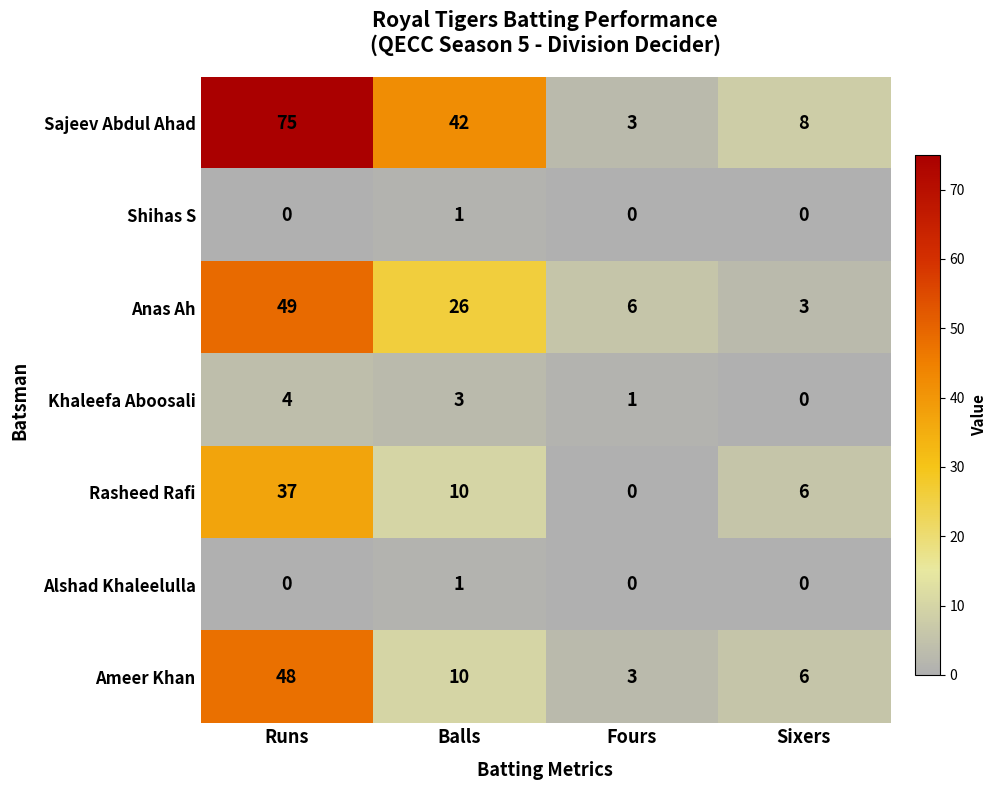

Which category has the lowest value in the Anas Ah series?

Sixers